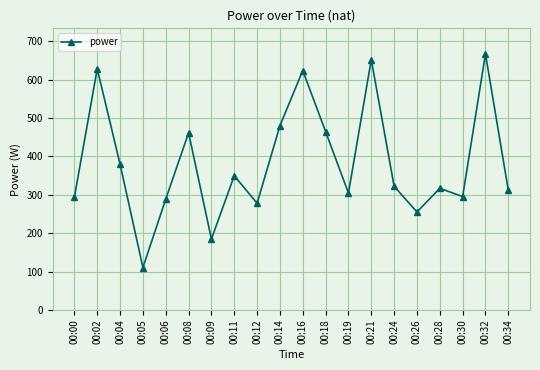

The value at 00:24 is 98.1. True or false?

False